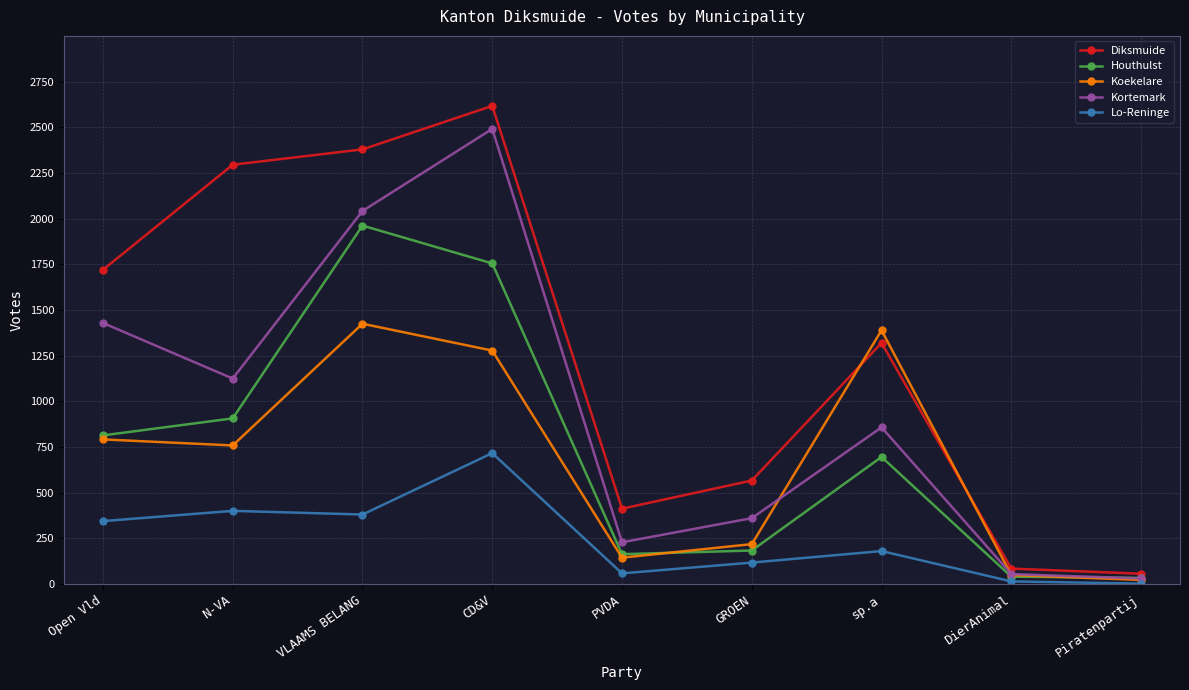

What is the difference between the highest and lowest values at CD&V?

1900